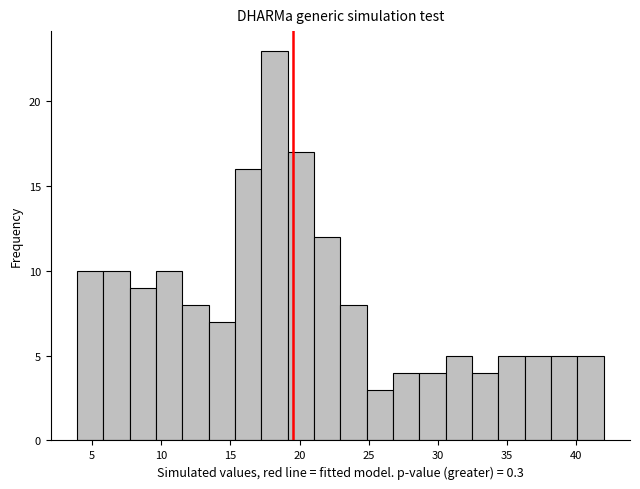

Around what value on the x-axis is the tallest bar? Give the approximate position of its centre, as read against the axis.

18.0